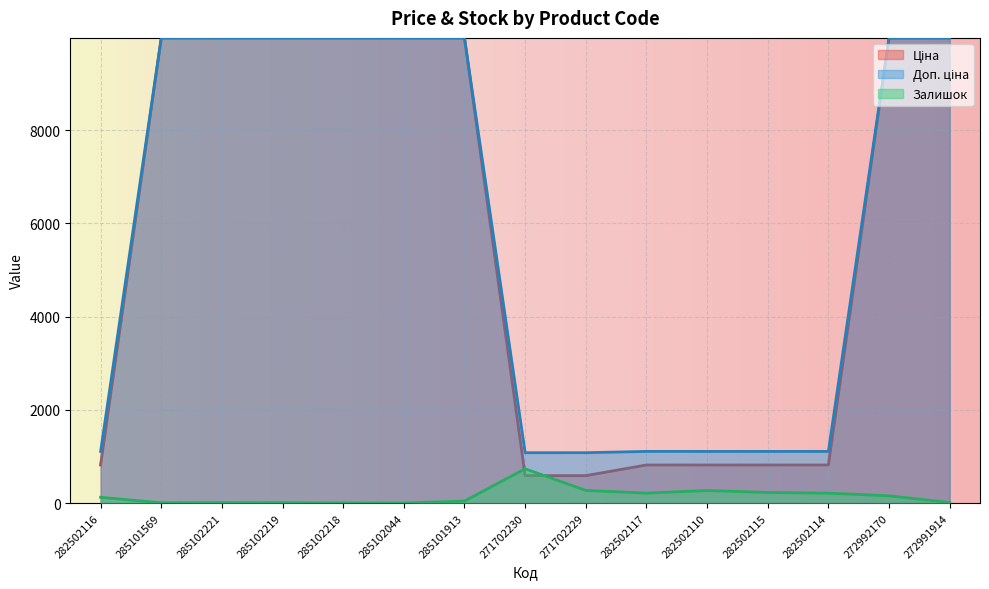

Reading left to right, list all the values displayed in this chart.

Ціна: 282502116=818.5	285101569=9975.0	285102221=9975.0	285102219=9975.0	285102218=9975.0	285102044=9975.0	285101913=9975.0	271702230=589.9	271702229=589.9	282502117=818.5	282502110=818.5	282502115=818.5	282502114=818.5	272992170=9975.0	272991914=9975.0
Доп. ціна: 282502116=1109.2	285101569=9975.0	285102221=9975.0	285102219=9975.0	285102218=9975.0	285102044=9975.0	285101913=9975.0	271702230=1081.7	271702229=1081.7	282502117=1109.2	282502110=1109.2	282502115=1109.2	282502114=1109.2	272992170=9975.0	272991914=9975.0
Залишок: 282502116=125.0	285101569=7.0	285102221=11.0	285102219=9.0	285102218=3.0	285102044=1.0	285101913=45.0	271702230=736.0	271702229=273.0	282502117=215.0	282502110=271.0	282502115=229.0	282502114=214.0	272992170=157.0	272991914=14.0